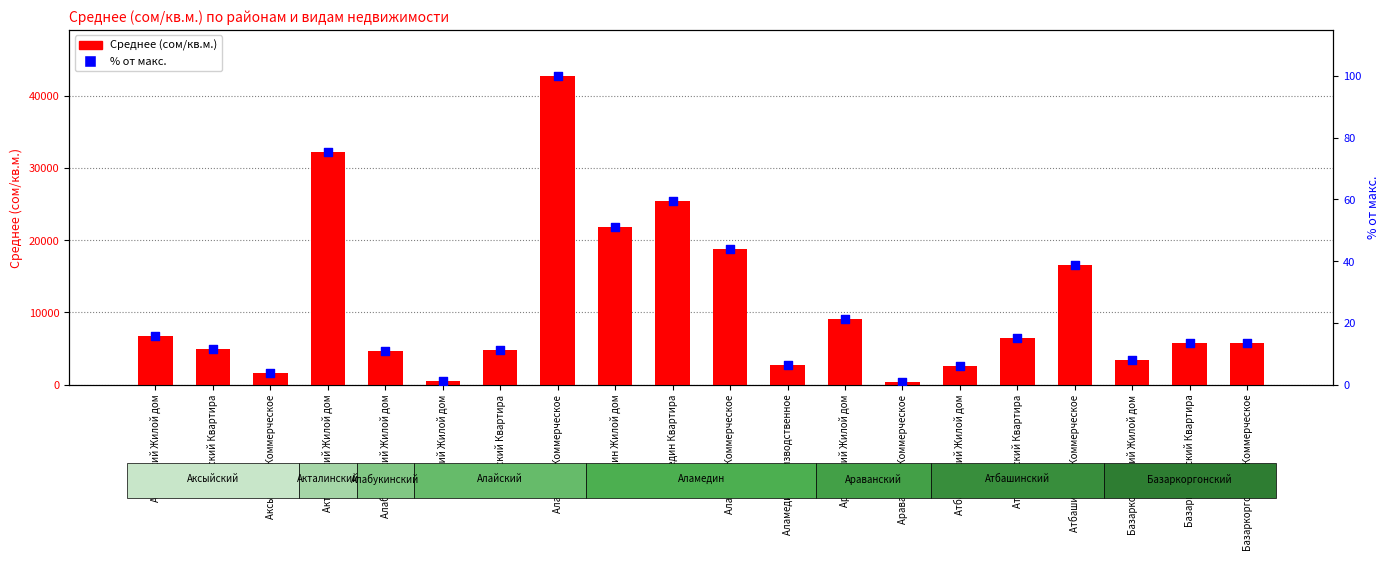

What are all the series names shown in the legend?

Среднее (сом/кв.м.), % от макс.